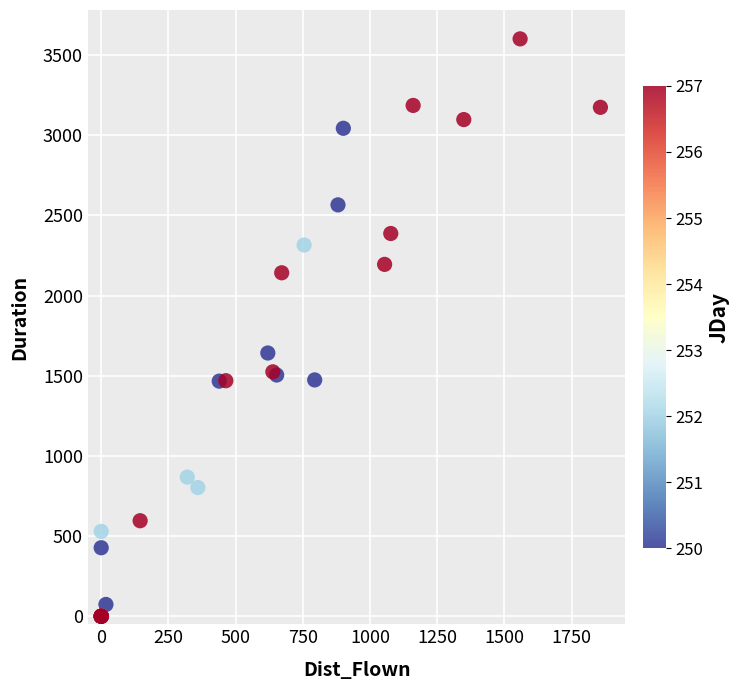

What Y value in the scatter plot is closest to 1800?

1641.5